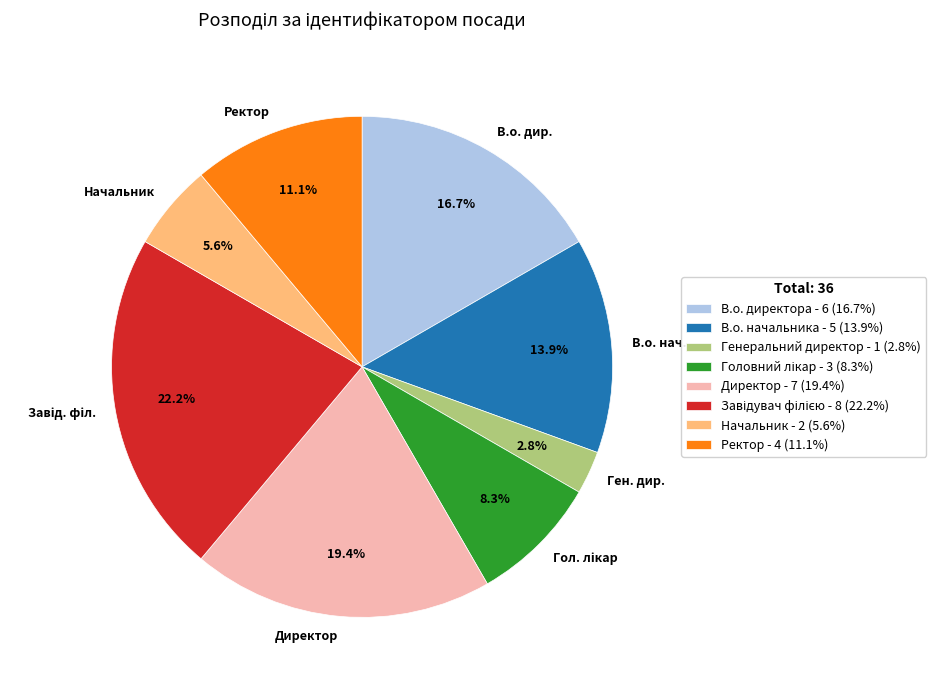

To the nearest percent, what is the average slice percentage?

12%